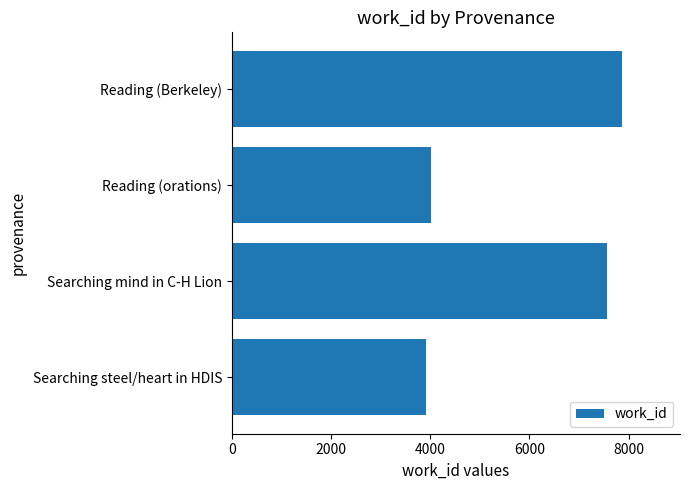

What value does the data have at Reading (orations), to the nearest 10?

4020